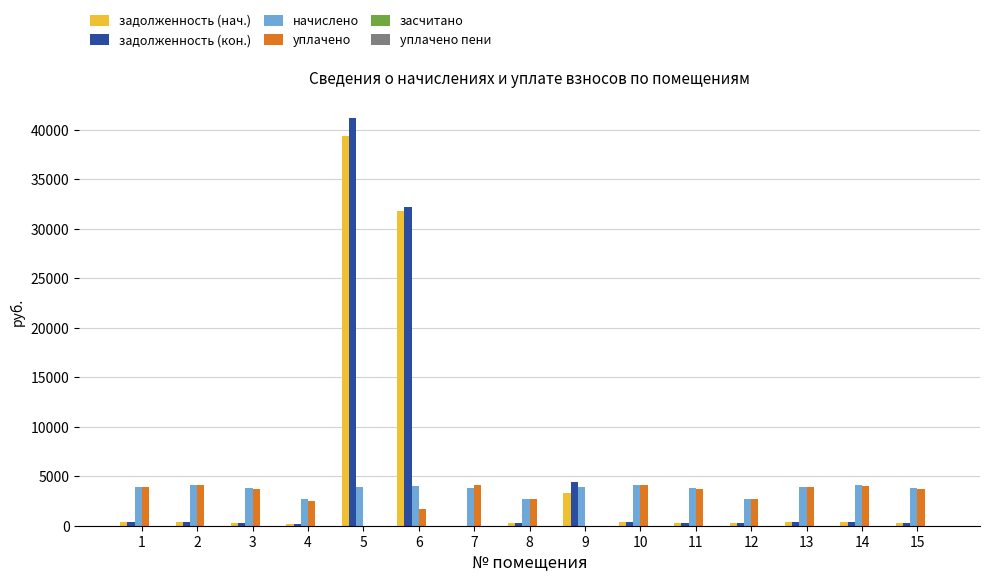

Which series has the widest spread of values?

задолженность (кон.)